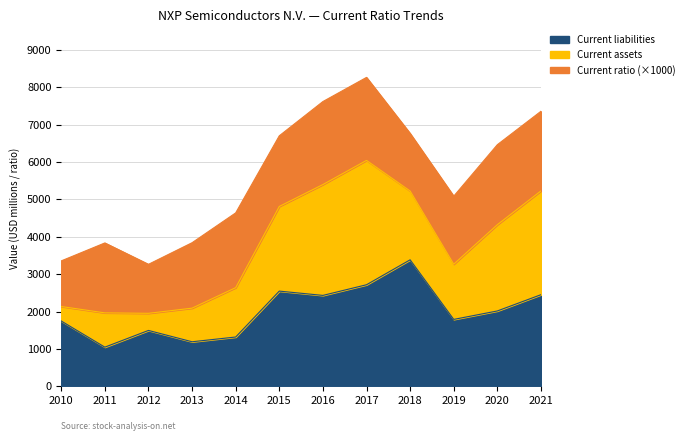

What is the maximum value for Current liabilities?

3385